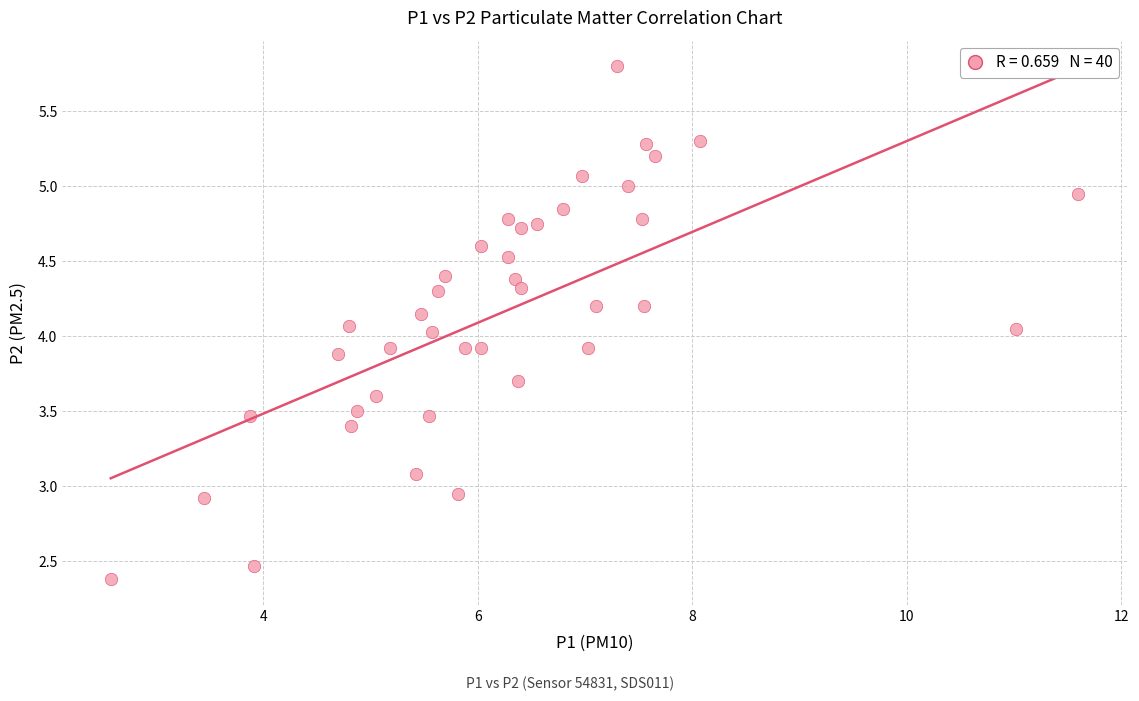

What is the range of Y values (max minus min)?

3.4